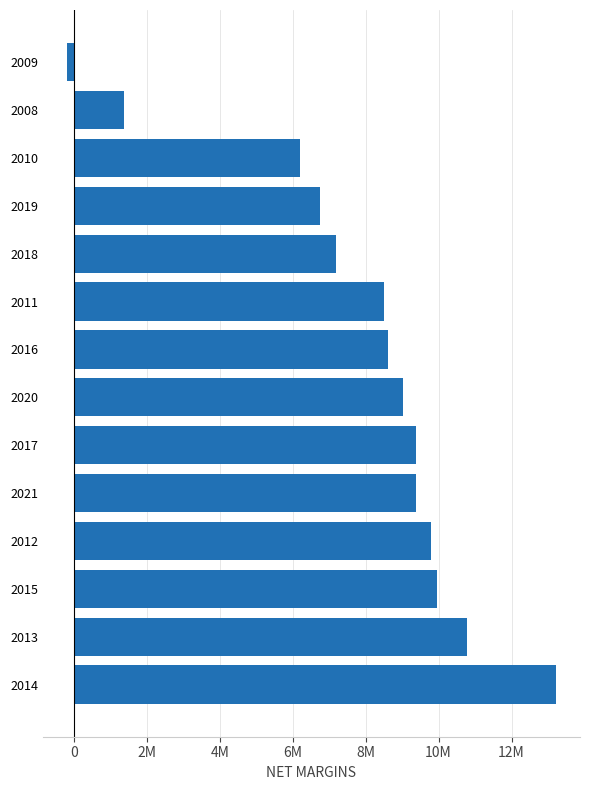

Are the bars horizontal?

Yes